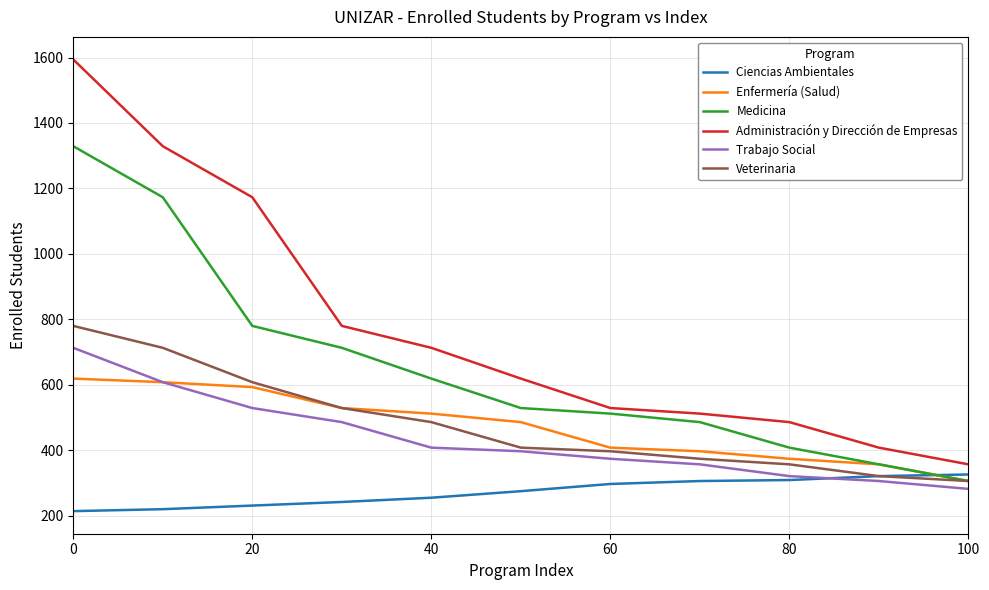

What is the maximum value for Medicina?

1329